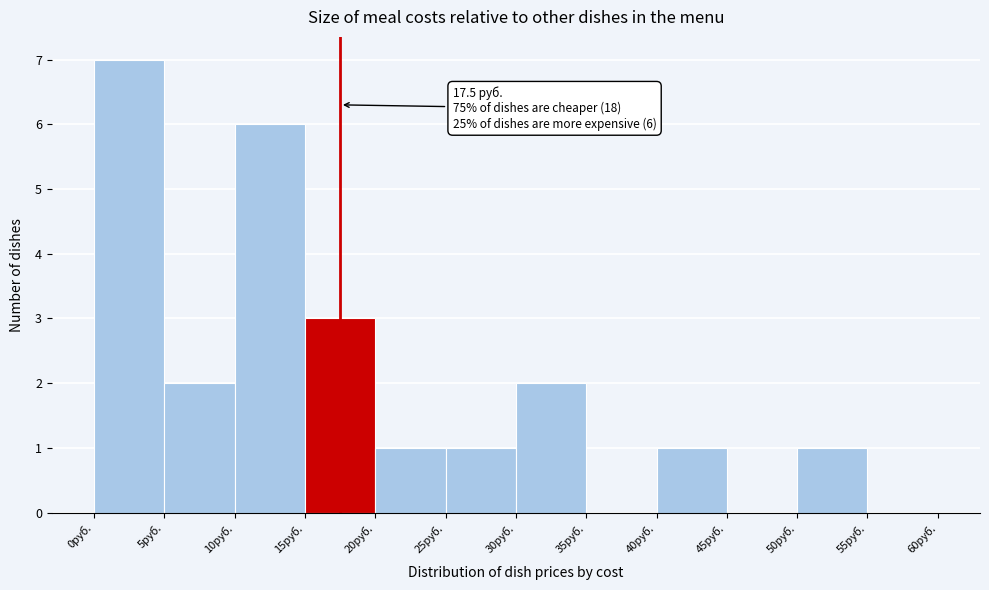

Which range on the x-axis has the tallest bar?

0 to 5